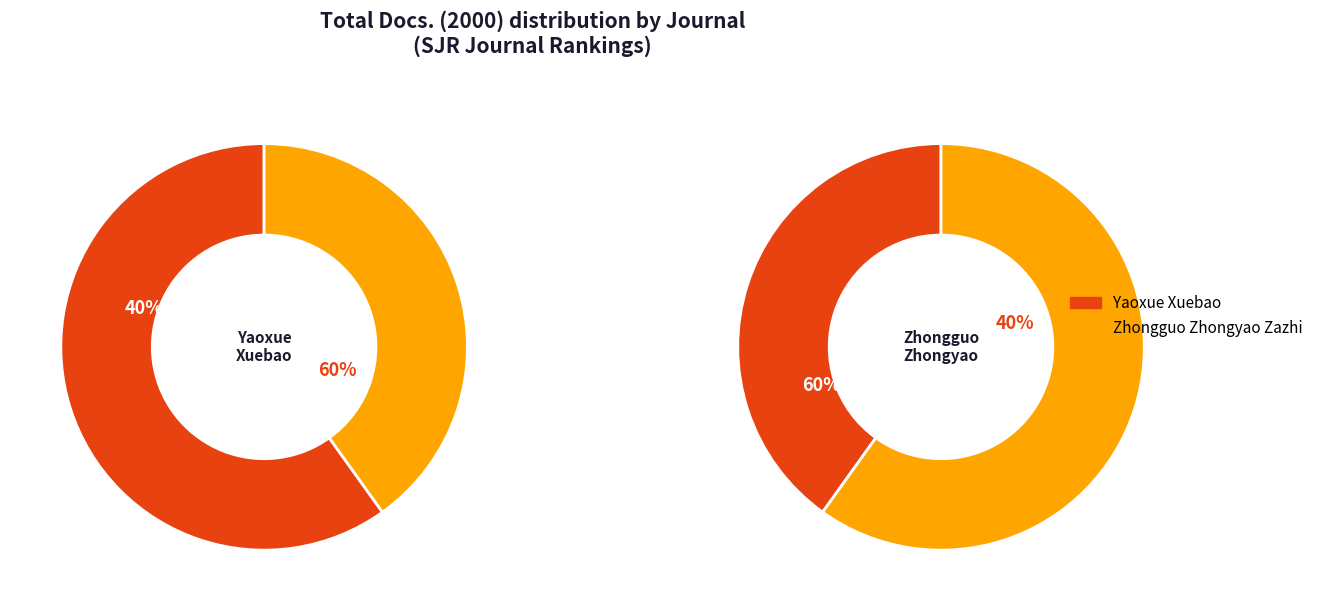

Does Yaoxue Xuebao represent more than half of the total?

Yes